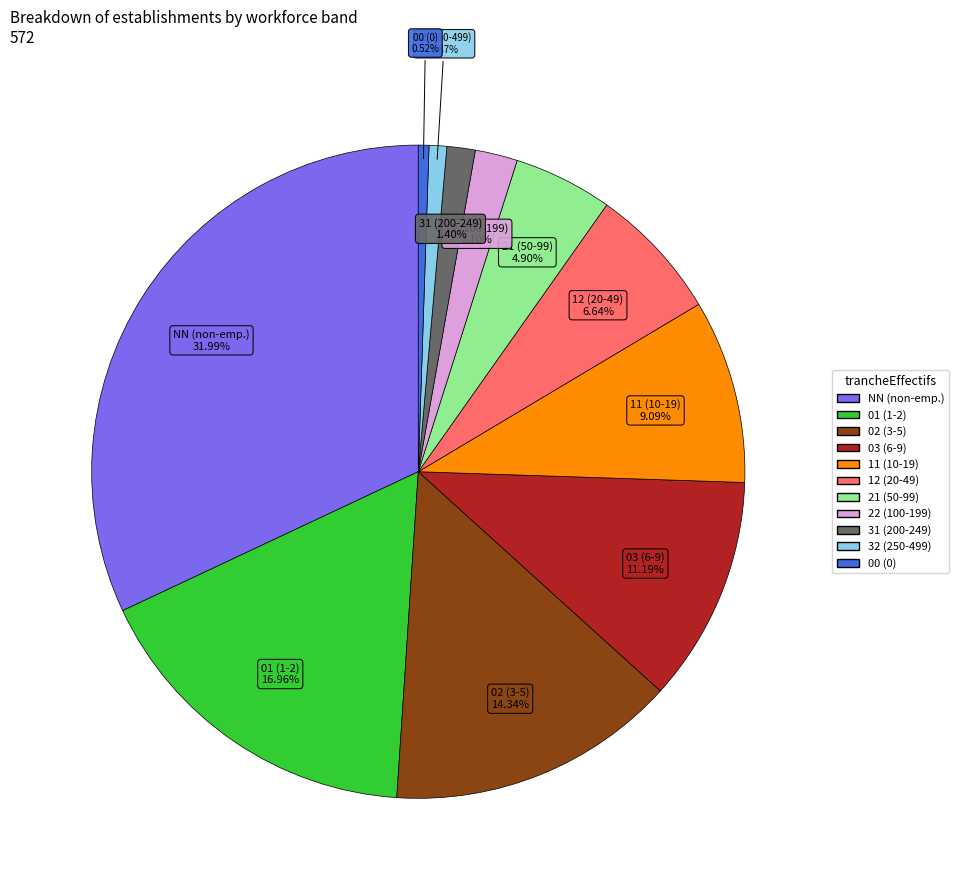

Does 11 represent more than half of the total?

No